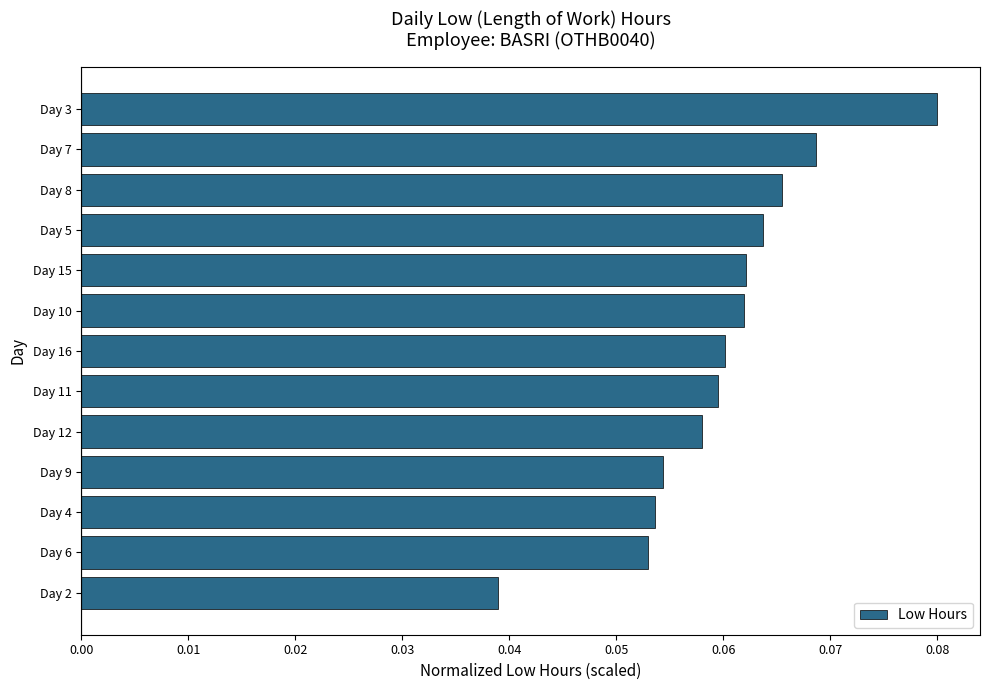

At which label is the value closest to 0?

Day 2